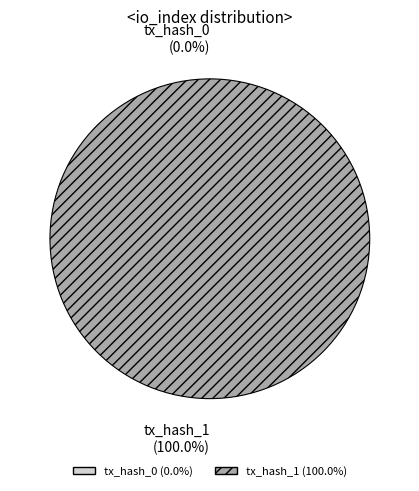

To the nearest percent, what is the average slice percentage?

50%